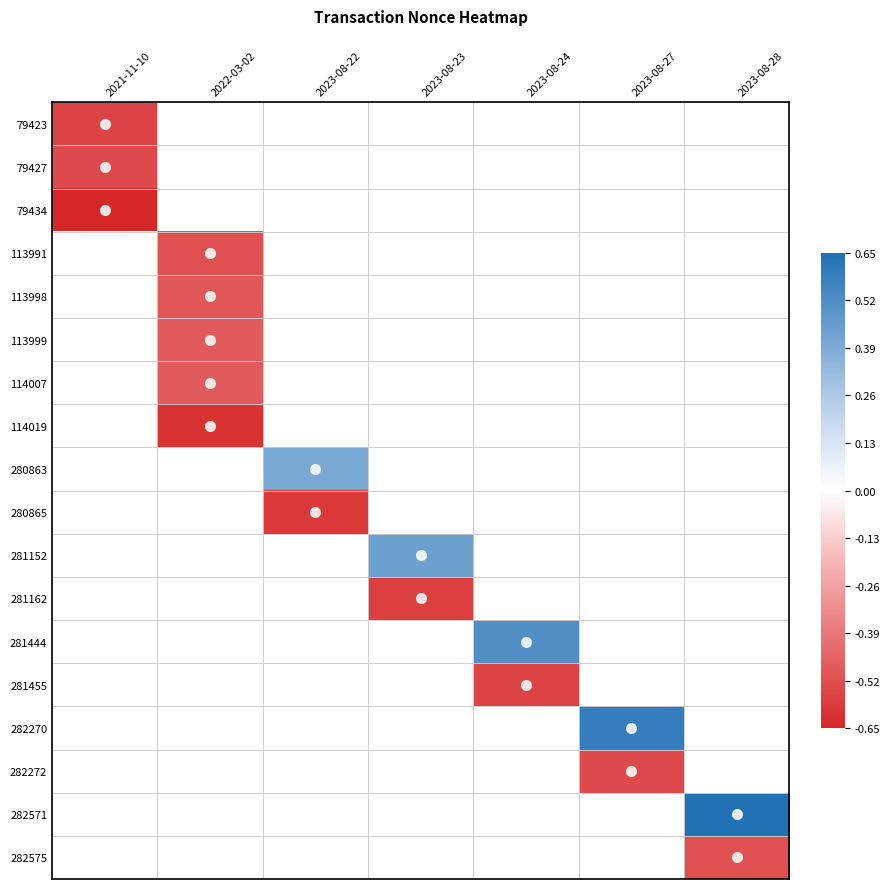

How many values in 282575 are below zero?

1